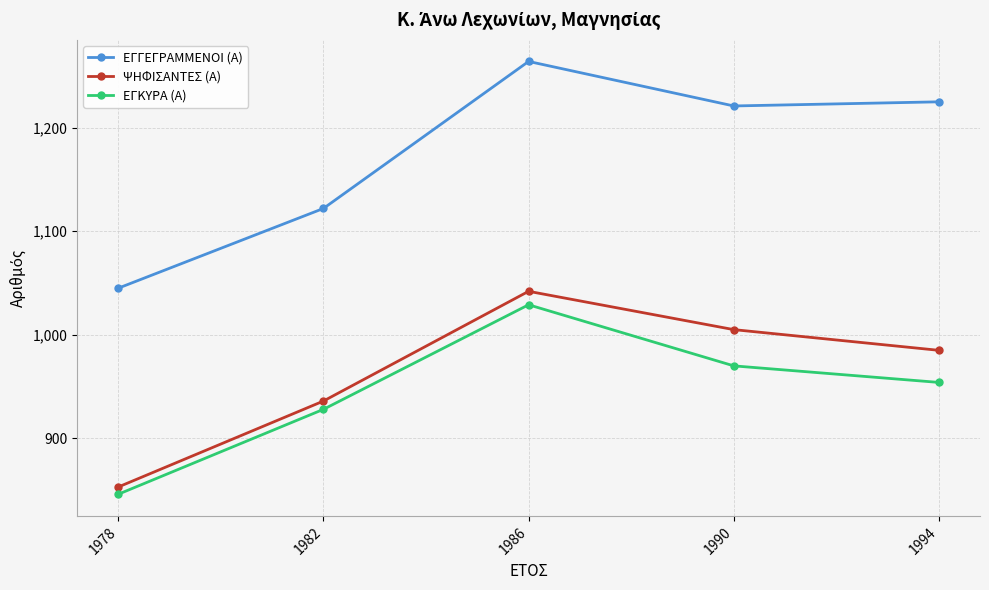

At how many categories does at least one series exceed 1243?

1